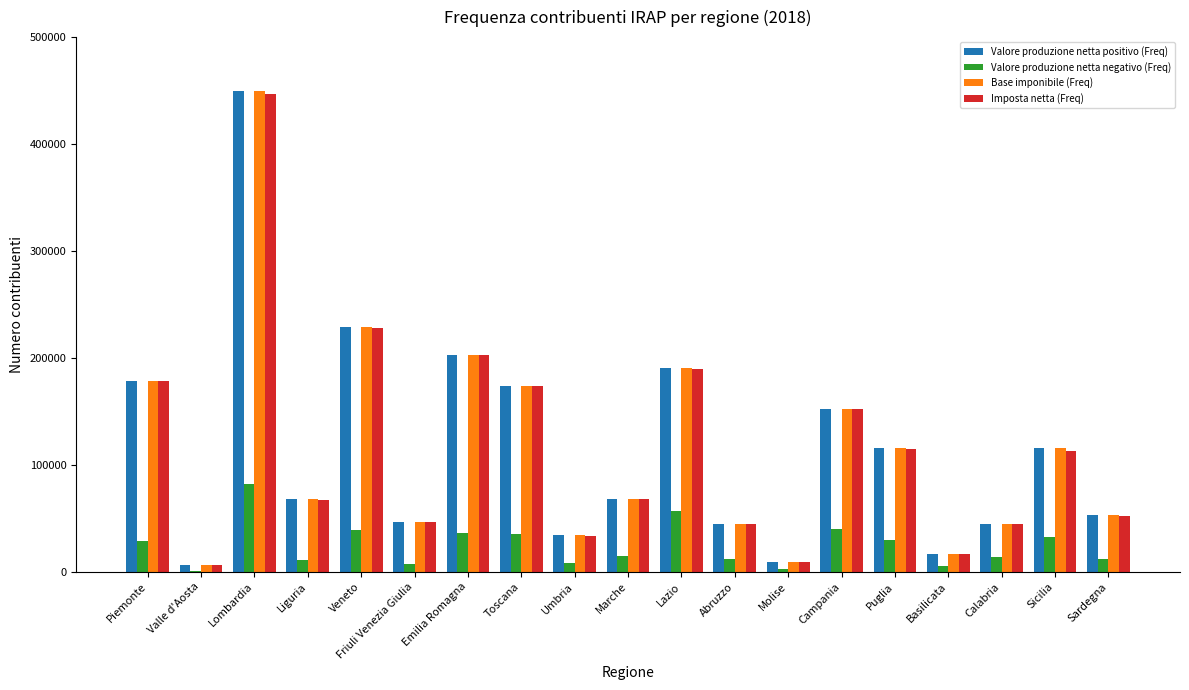

Are the bars horizontal?

No